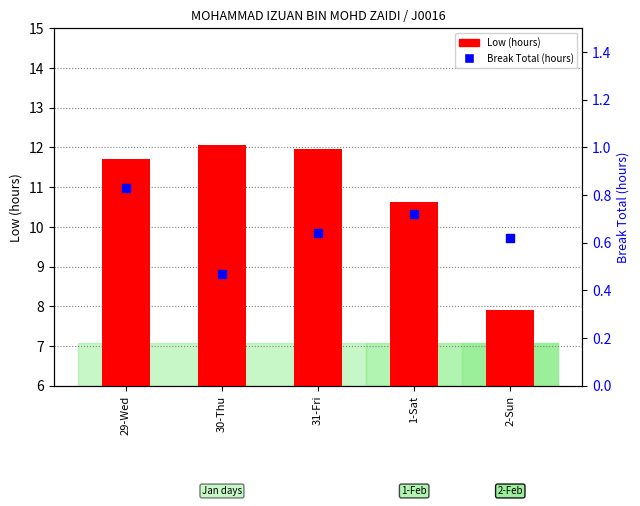

Which series has the widest spread of Y values?

Low (hours)